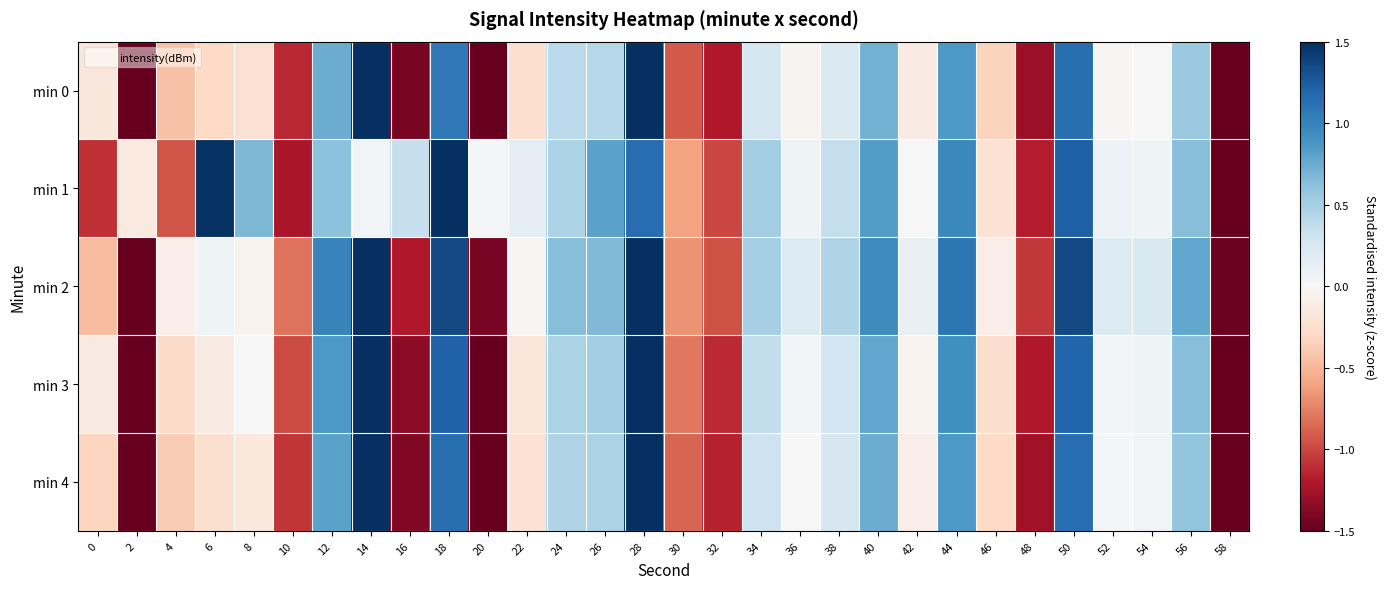

At which category is the sum across all series the highest?

14